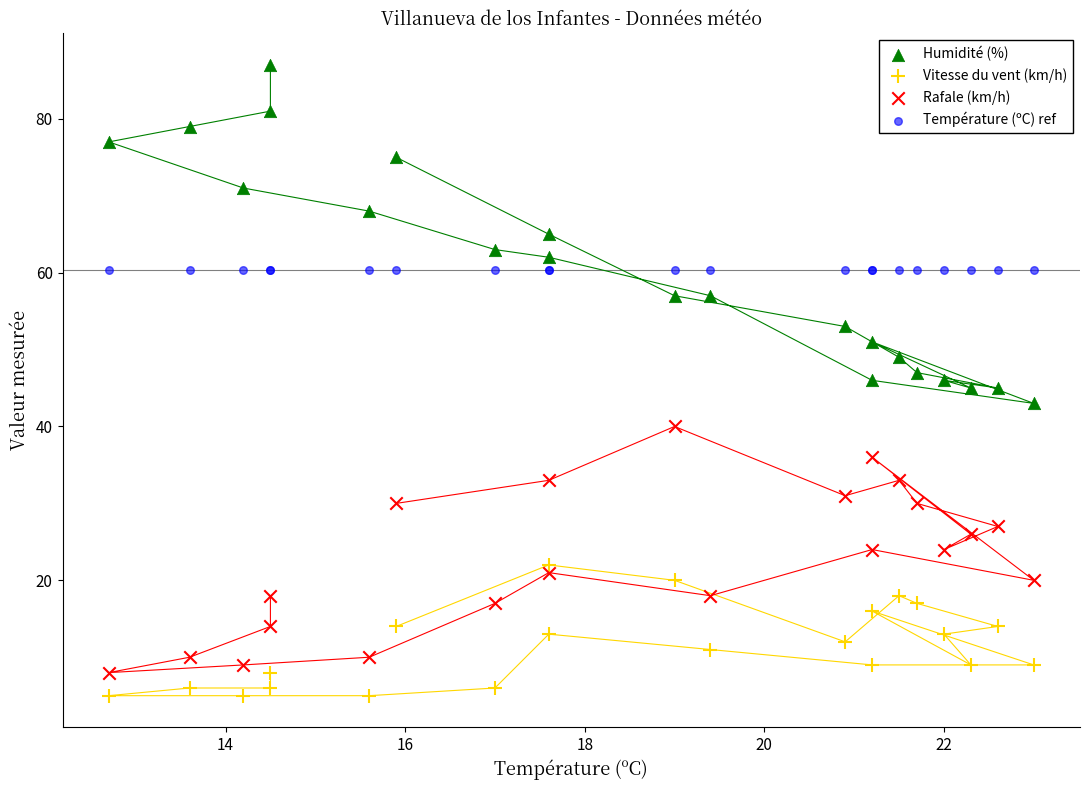

Which series reaches the maximum Y coordinate?

Humidité (%)